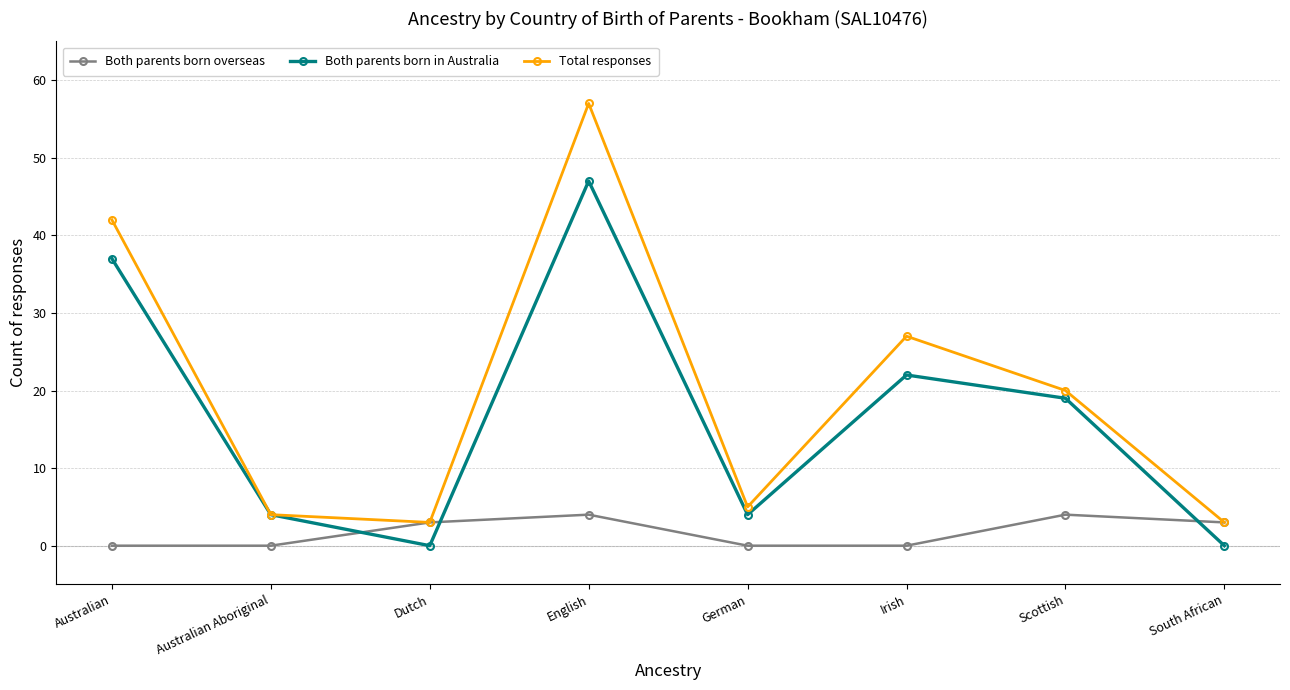

What value does the Both parents born in Australia series have at Irish, to the nearest 5?

20